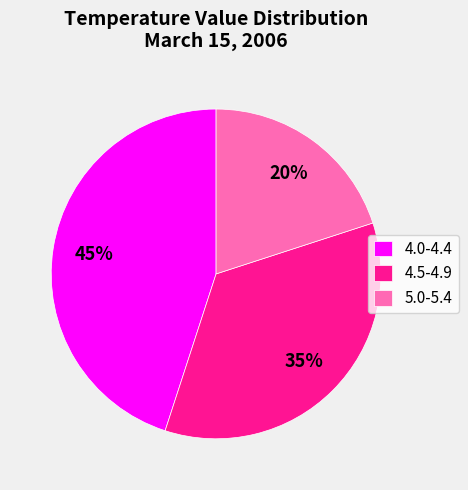

To the nearest percent, what is the average slice percentage?

33%